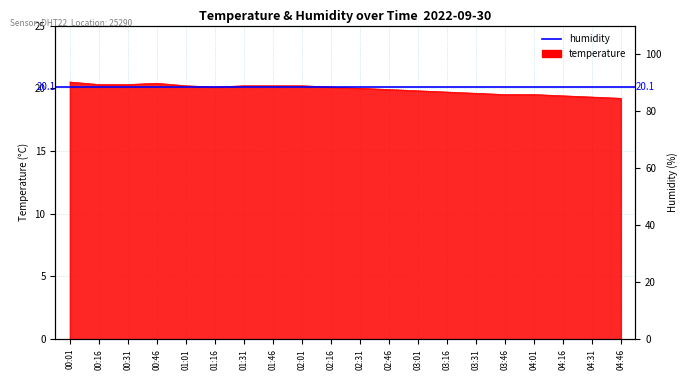

What is the value of the 9th point from the left?

20.2